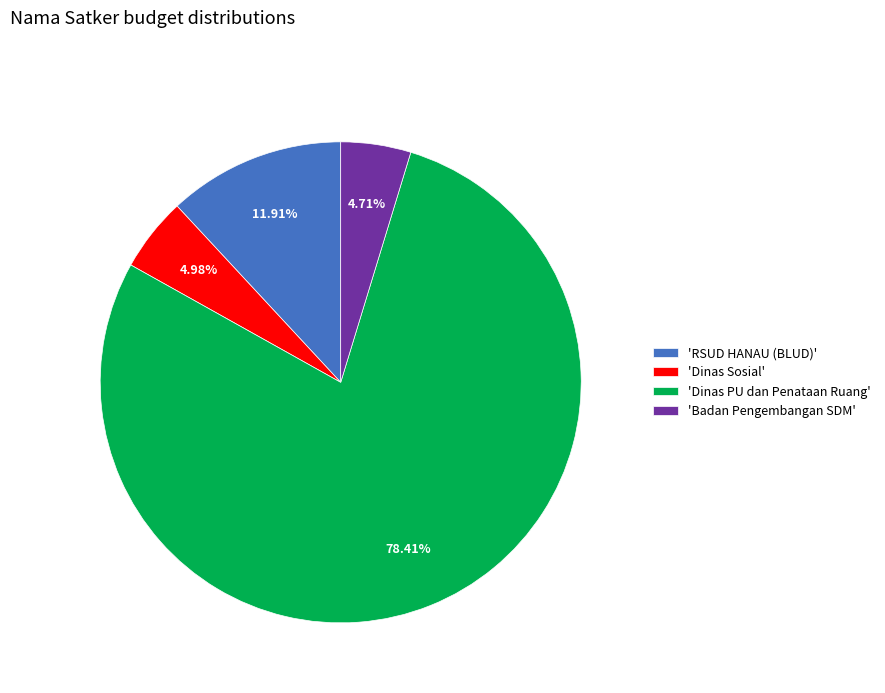

Between 'RSUD HANAU (BLUD)' and 'Dinas Sosial', which is larger?

'RSUD HANAU (BLUD)'